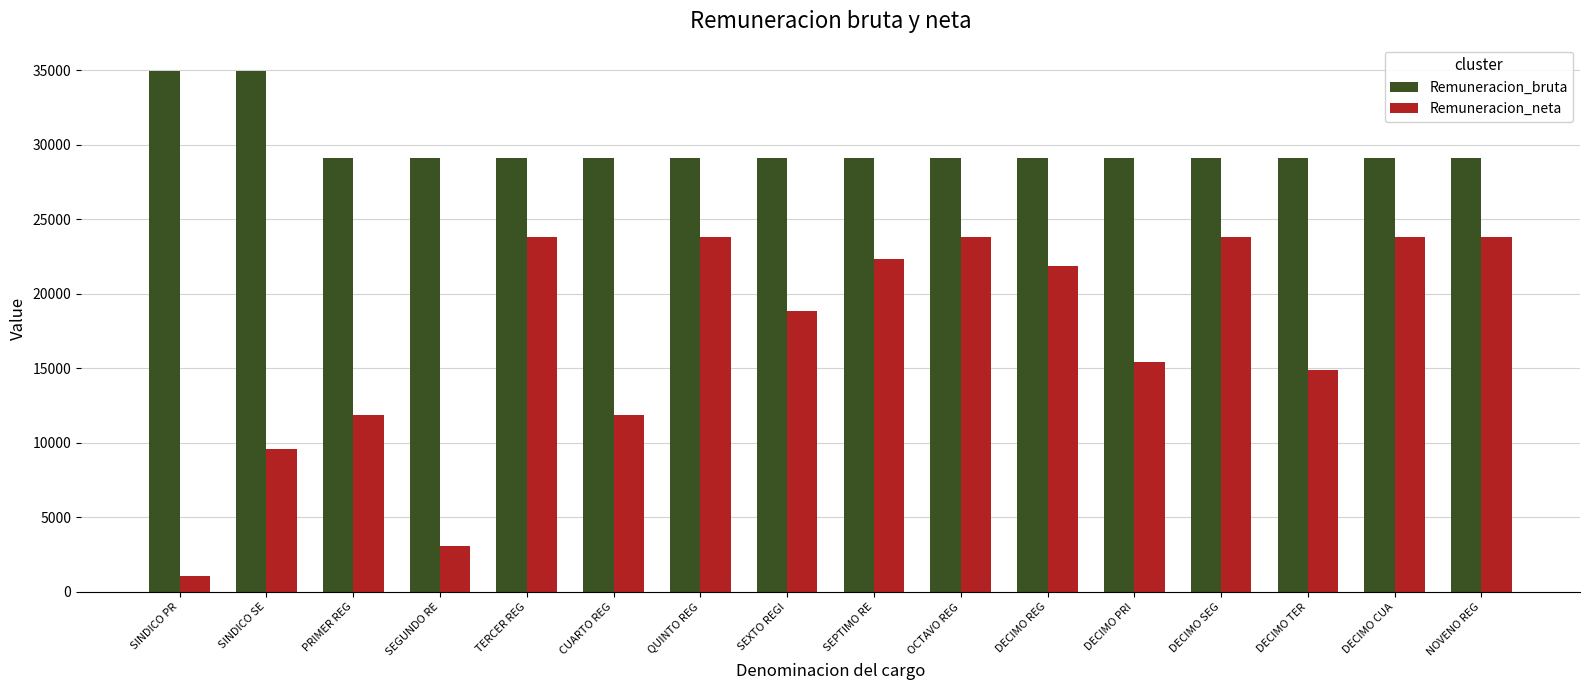

How many groups of bars are there?

16